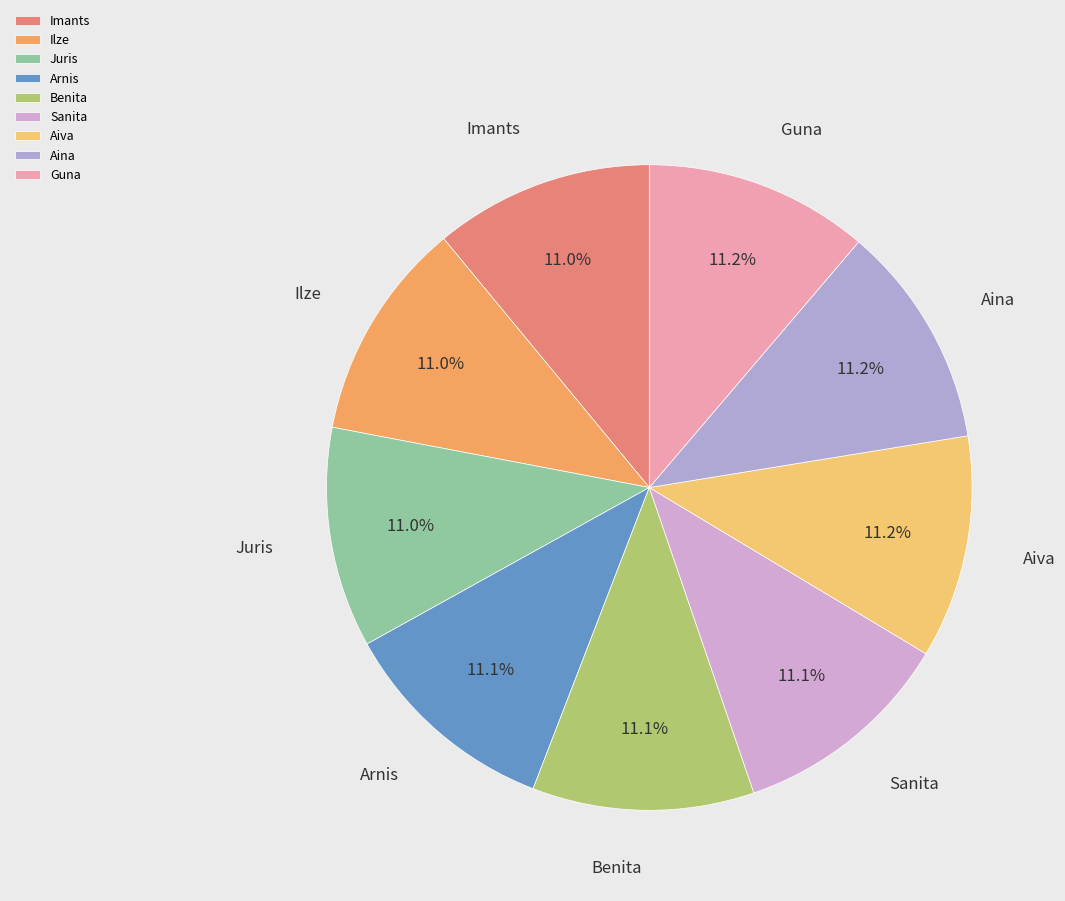

Is there any slice that represents more than half of the pie?

No